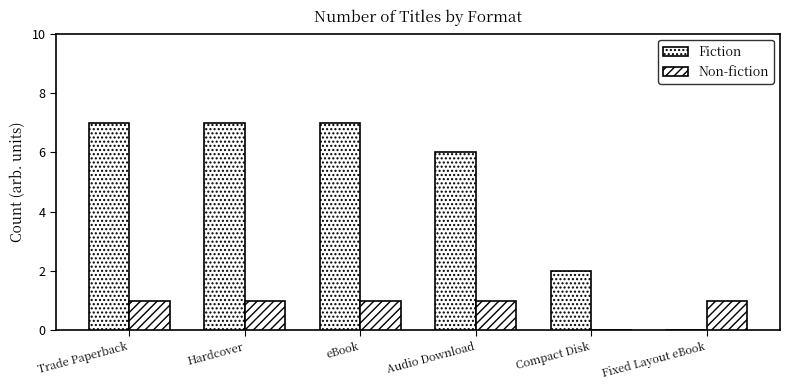

Rank the series by their maximum value, from lowest to highest.

Non-fiction, Fiction